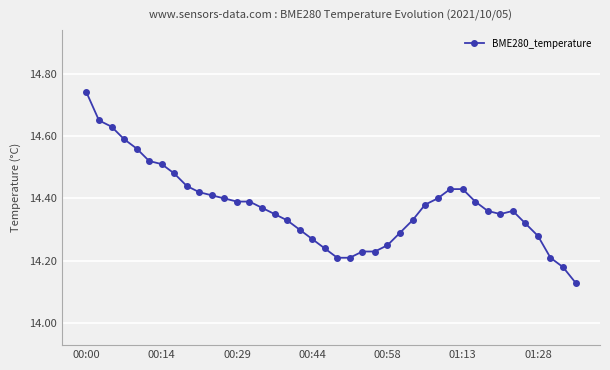

Count the values in the range 14 to 15.

40